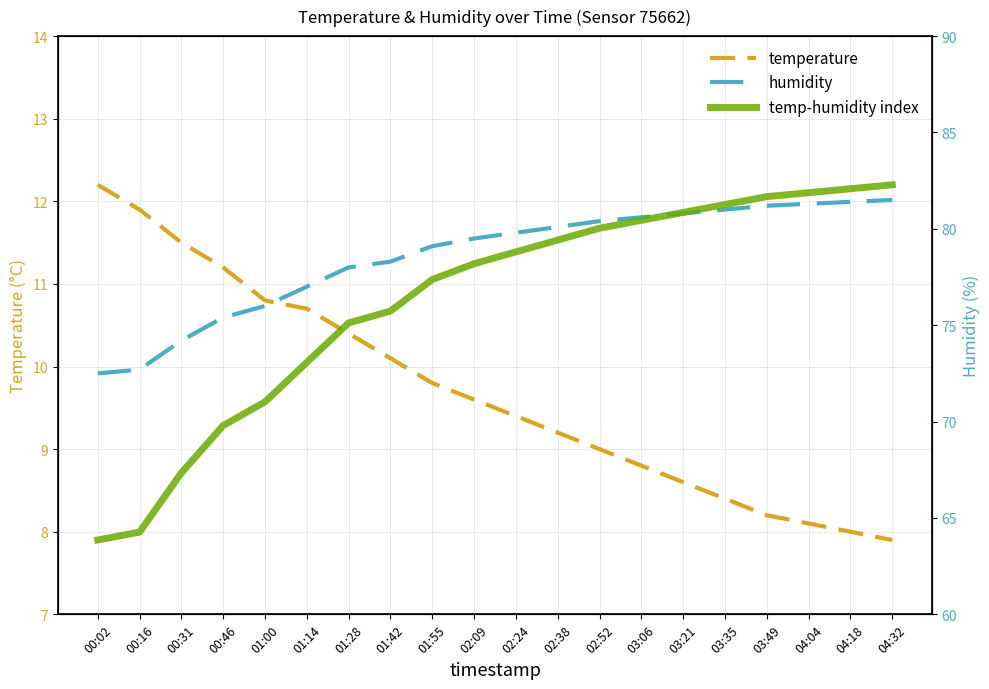

What is the maximum value for temp-humidity index?

12.2